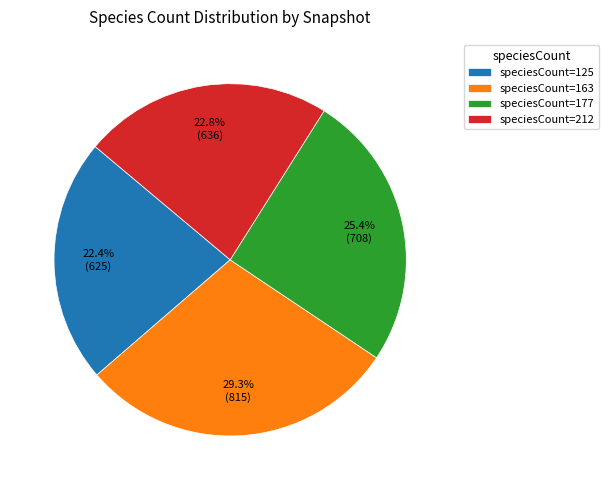

Between speciesCount=125 and speciesCount=163, which is larger?

speciesCount=163